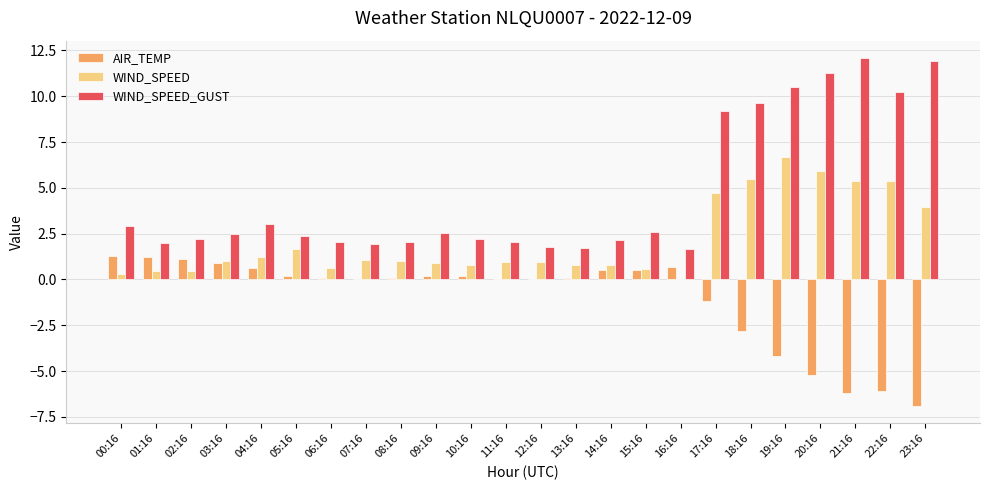

Does the chart contain stacked bars?

No